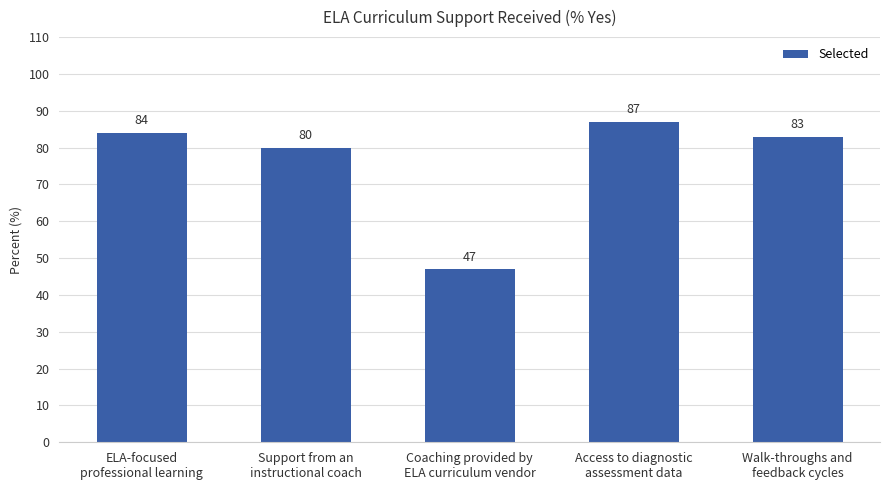

What is the change in value from ELA-focused
professional learning to Access to diagnostic
assessment data?

+3